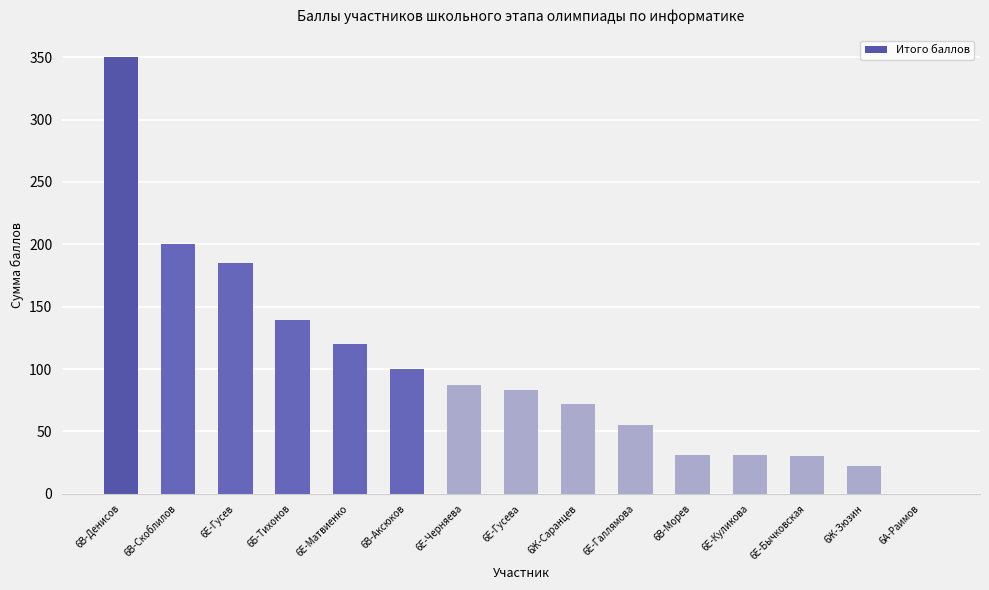

Which has a higher value, 6Е-Матвиенко or 6Е-Бычковская?

6Е-Матвиенко